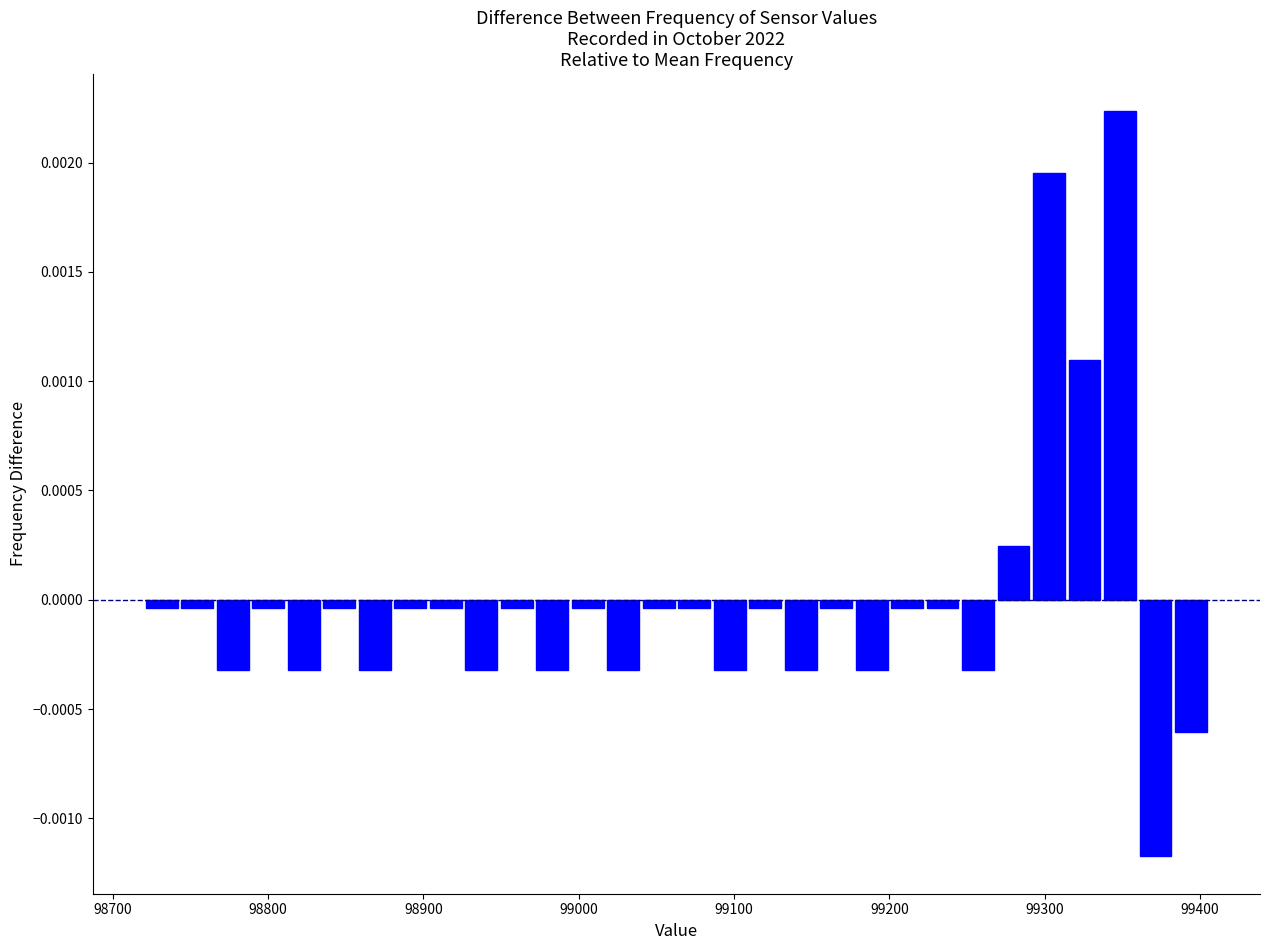

Read against the x-axis, roughly where is the centre of the tallest bar?

99350